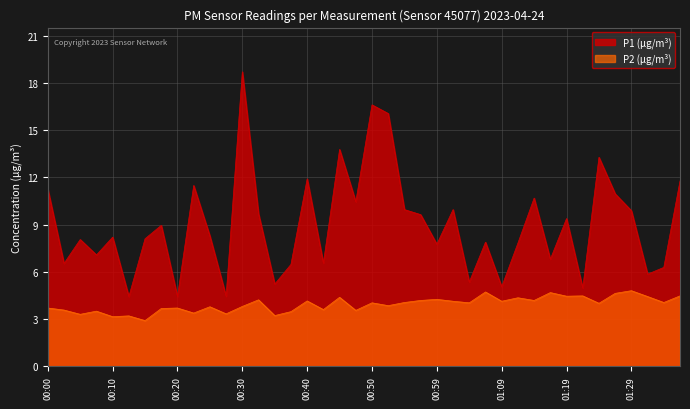

True or false: P1 (μg/m³) and P2 (μg/m³) intersect in this chart.

False